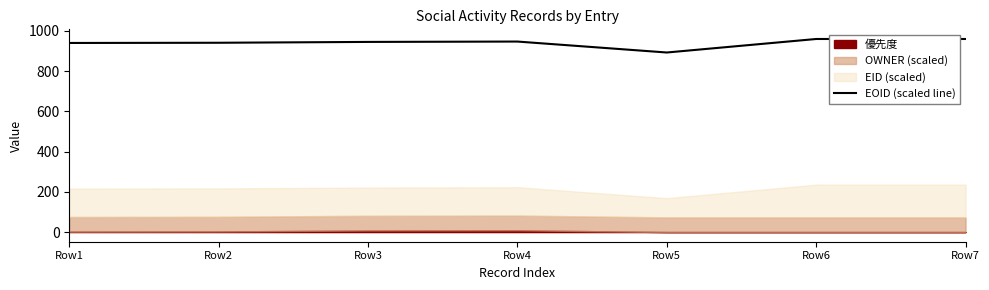

How many interior local peaks (higher than both neighbors) does the data have?

1